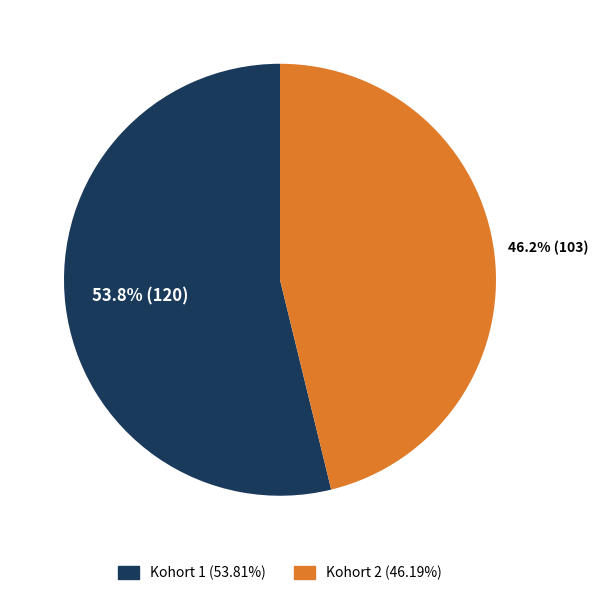

What percentage is NOT represented by Kohort 2?

53.8%